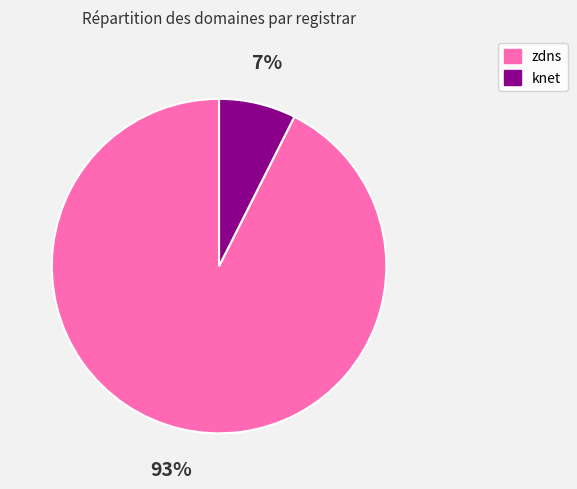

What is the largest slice in the pie chart?

zdns